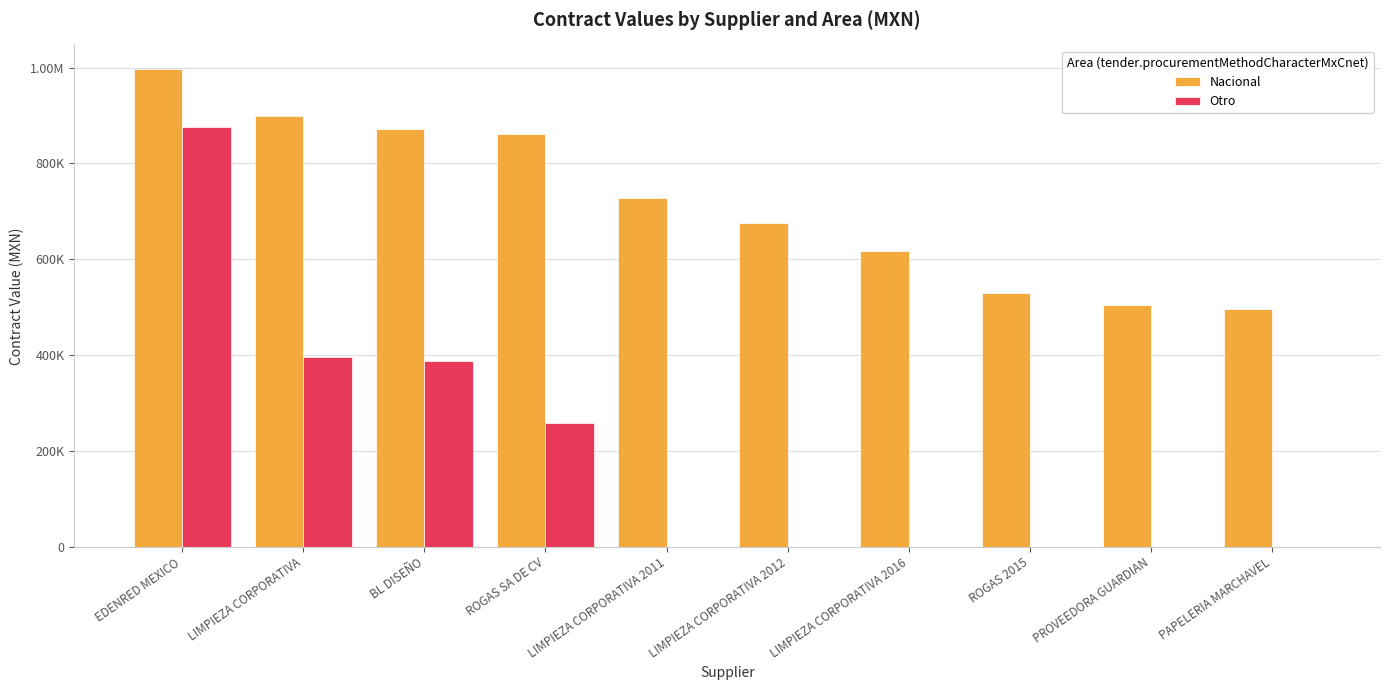

Which series has the widest spread of values?

Otro